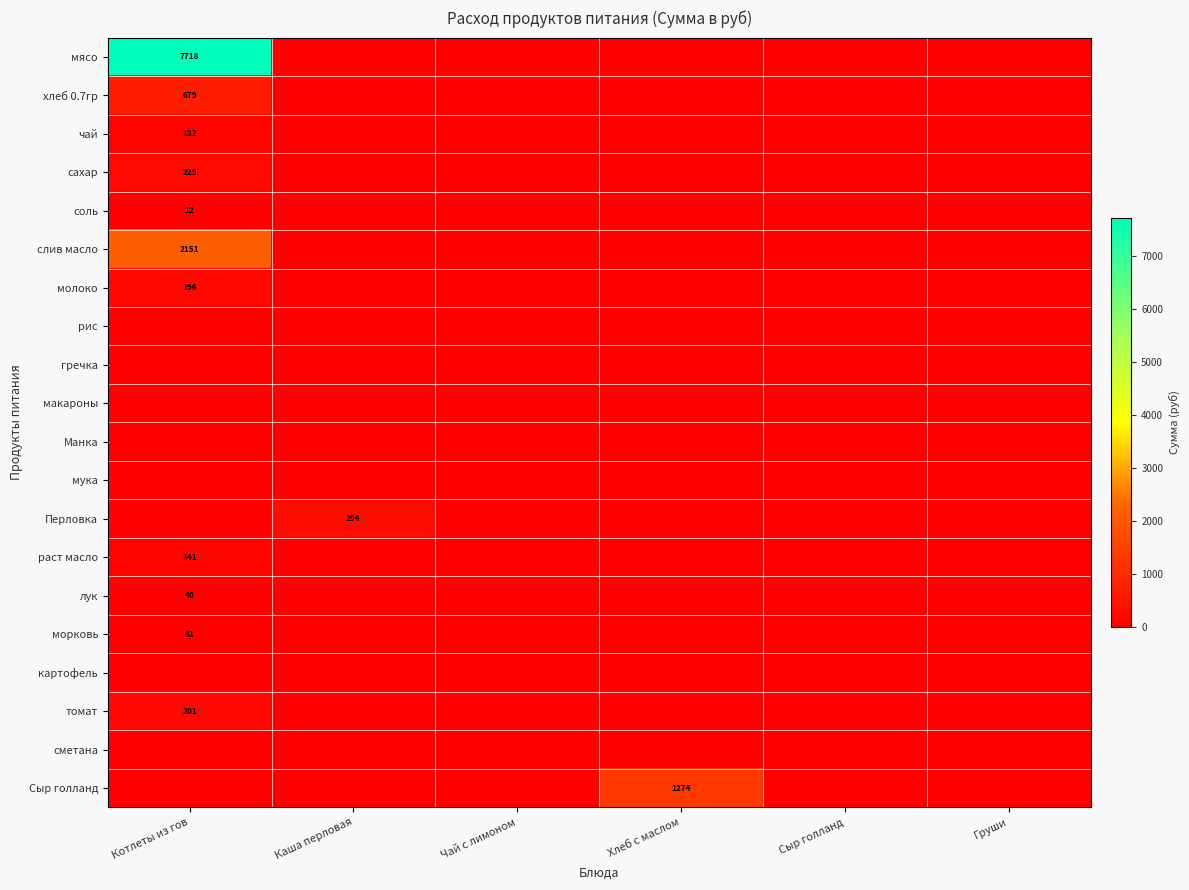

At how many categories does at least one series exceed 1690?

1